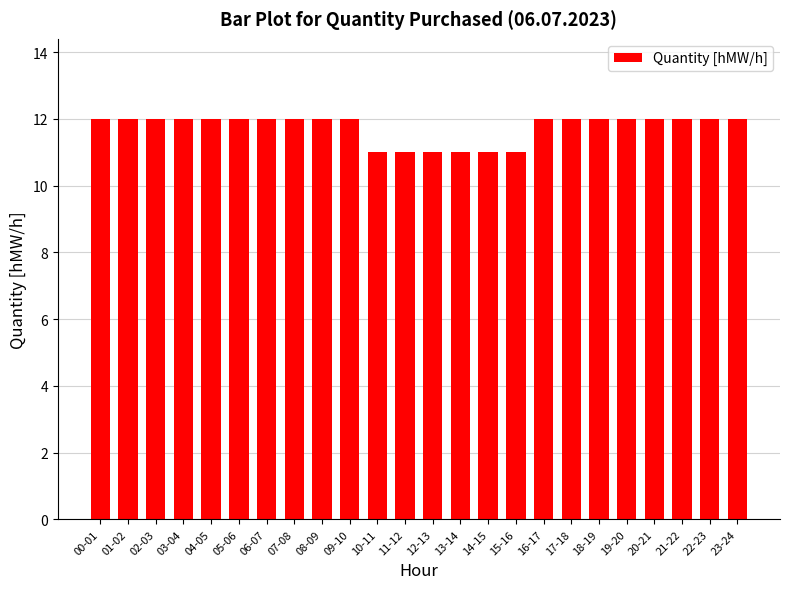

What position from the right is 06-07?

18